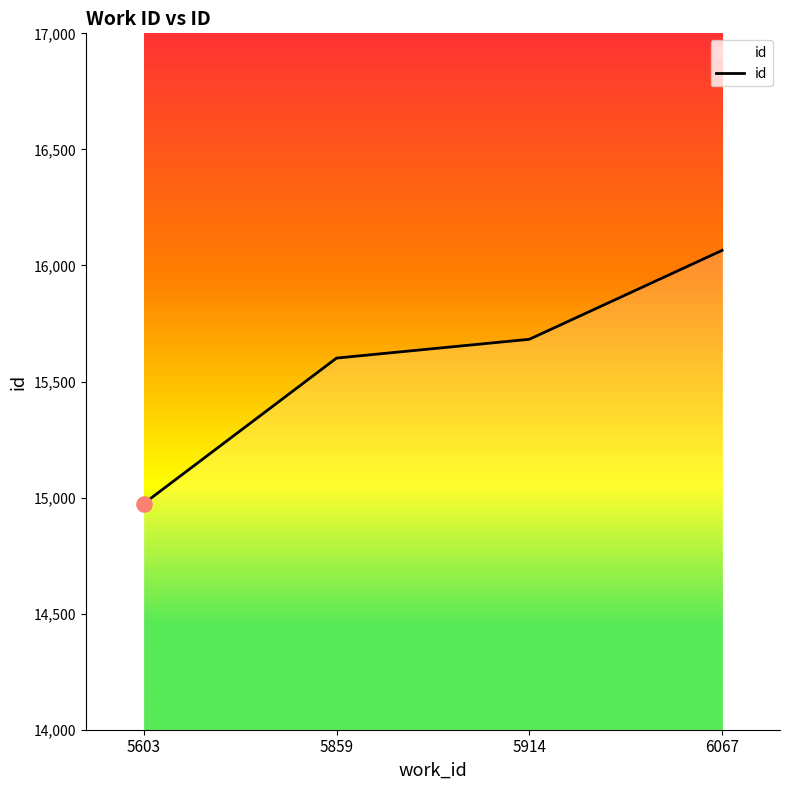

Approximately how many times larger is the value at 5914 compared to 5603?

1.0